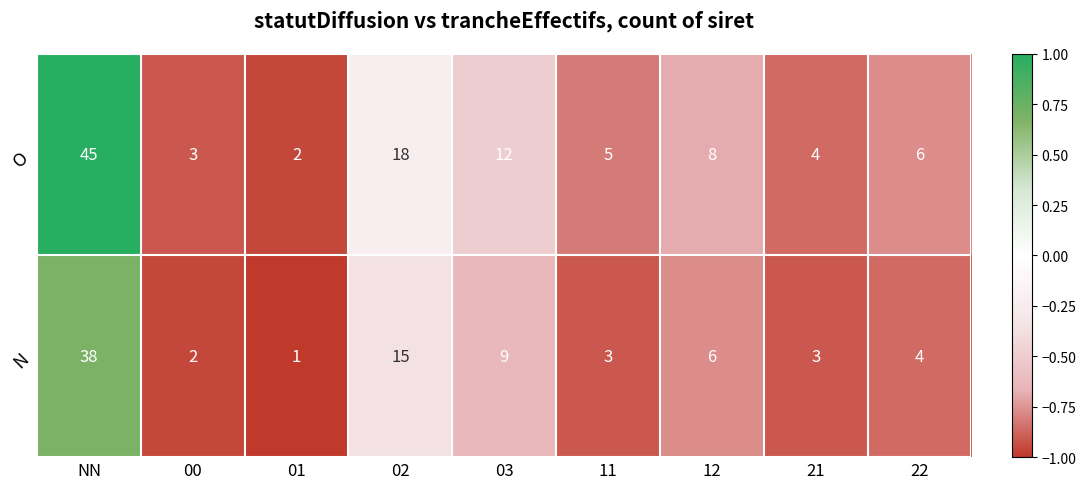

True or false: N has a value of 6 at 12.

True